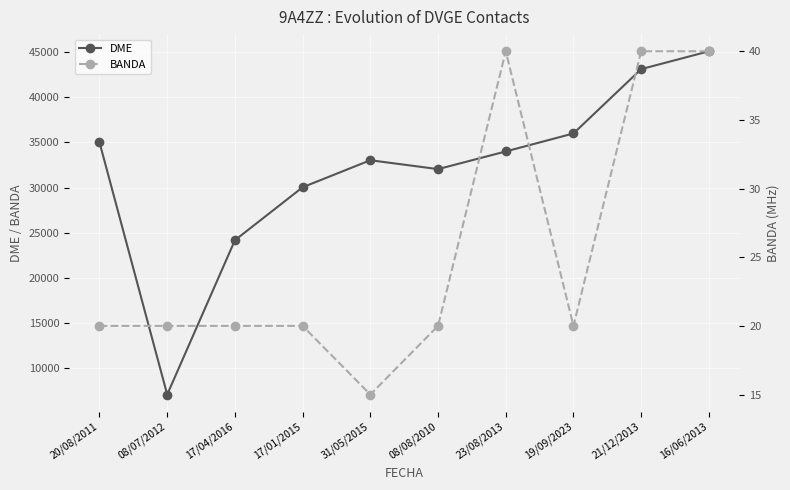

Count the number of categories in the chart.

10